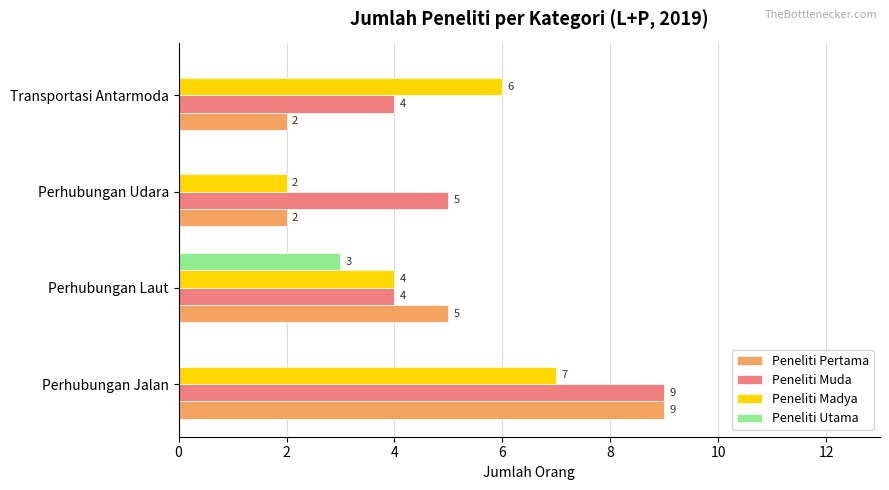

How many categories are shown in the chart?

4